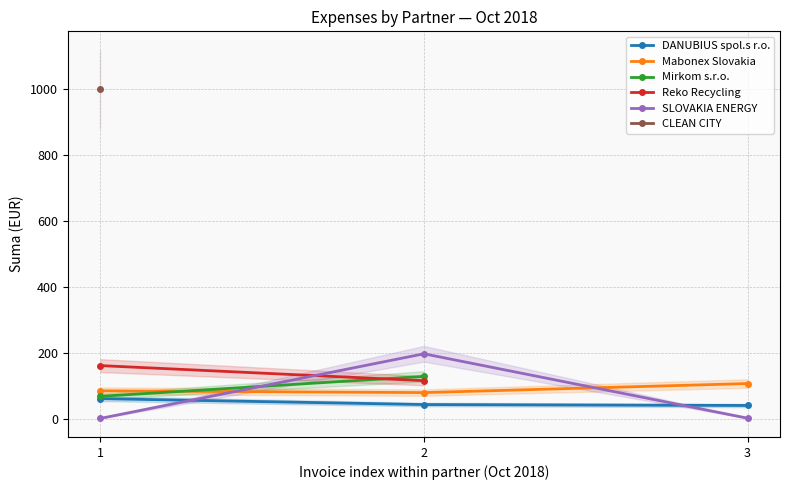

Which series has the widest spread of values?

SLOVAKIA ENERGY s.r.o.